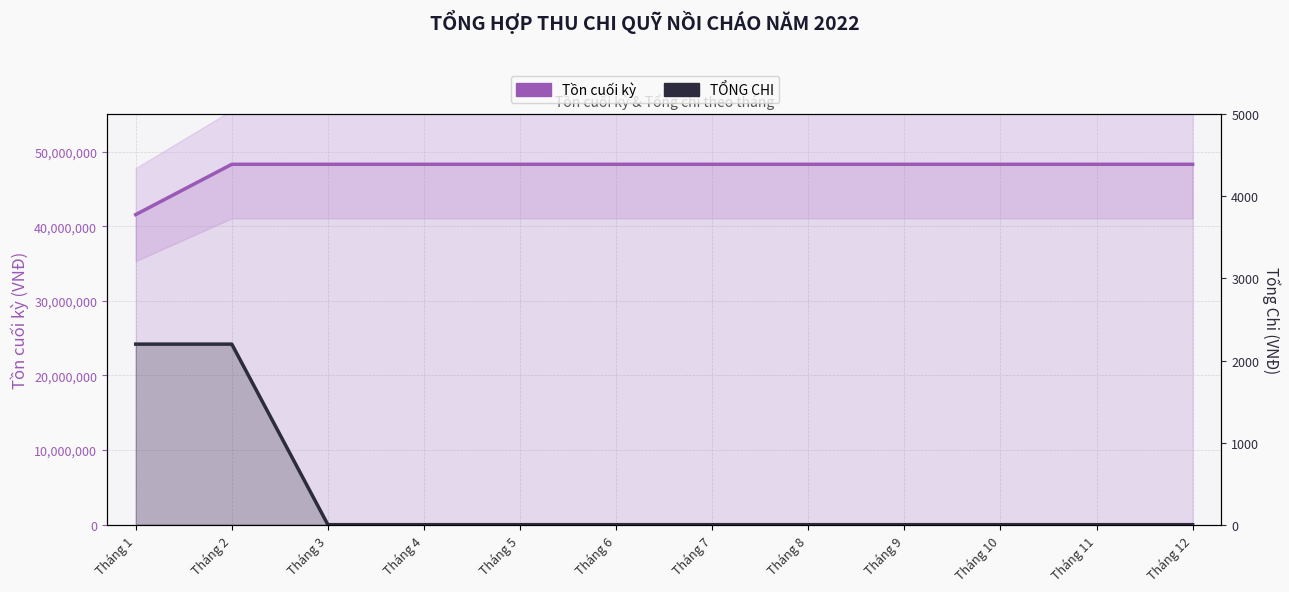

What is the difference between the highest and lowest values at Tháng 2?

48301827